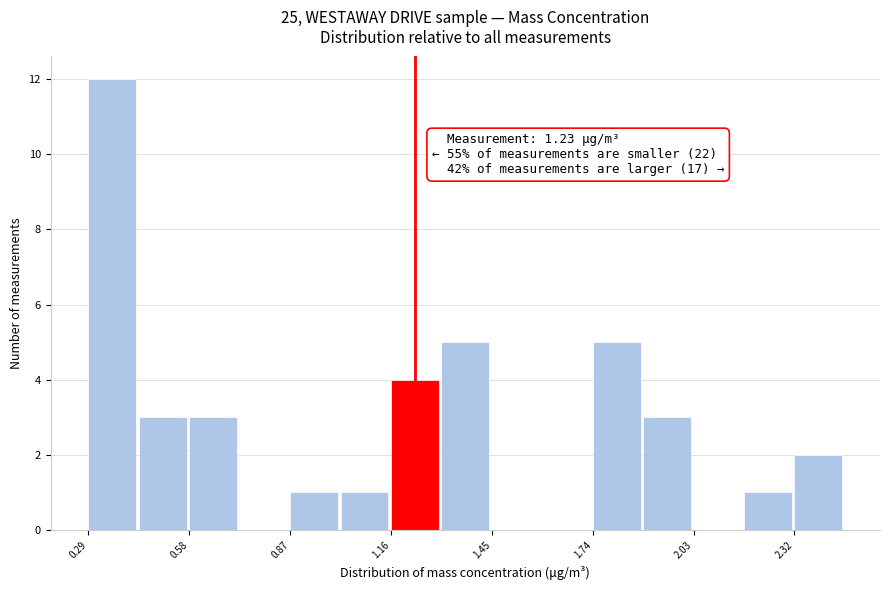

Around what value on the x-axis is the tallest bar? Give the approximate position of its centre, as read against the axis.

0.35